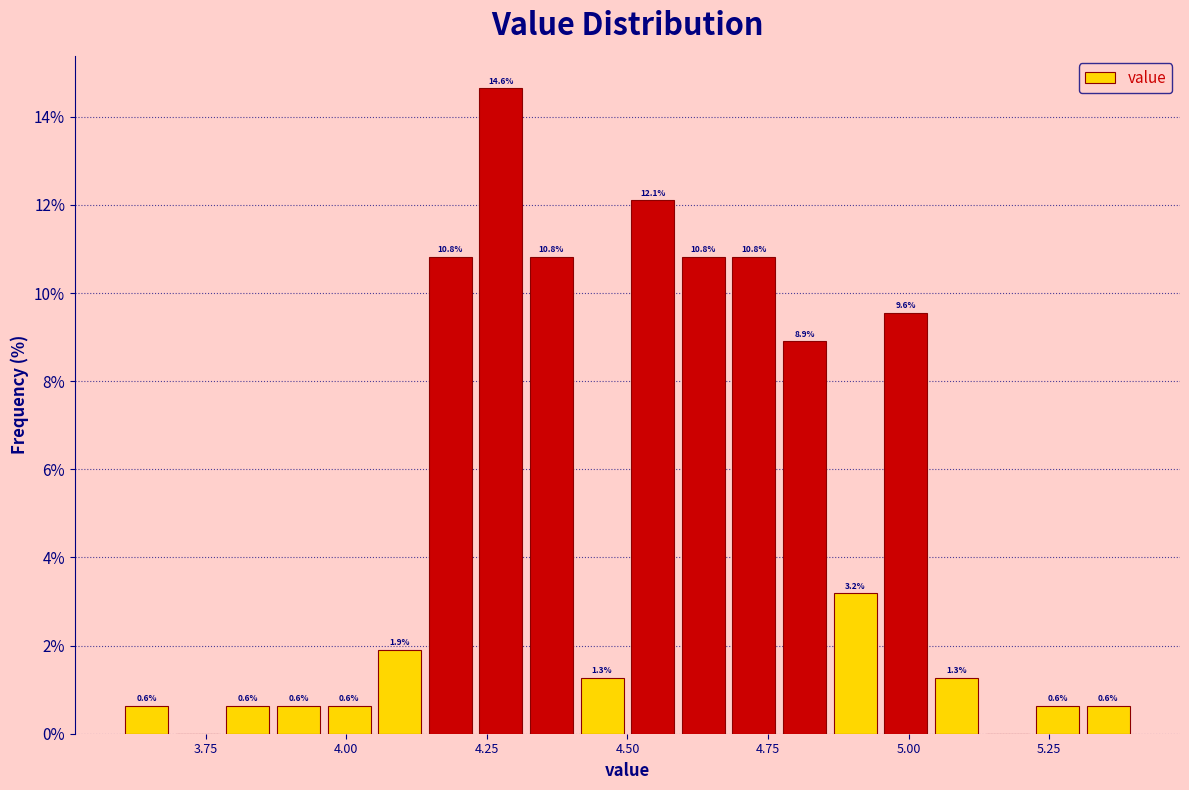

Read against the x-axis, roughly where is the centre of the tallest bar?

4.30